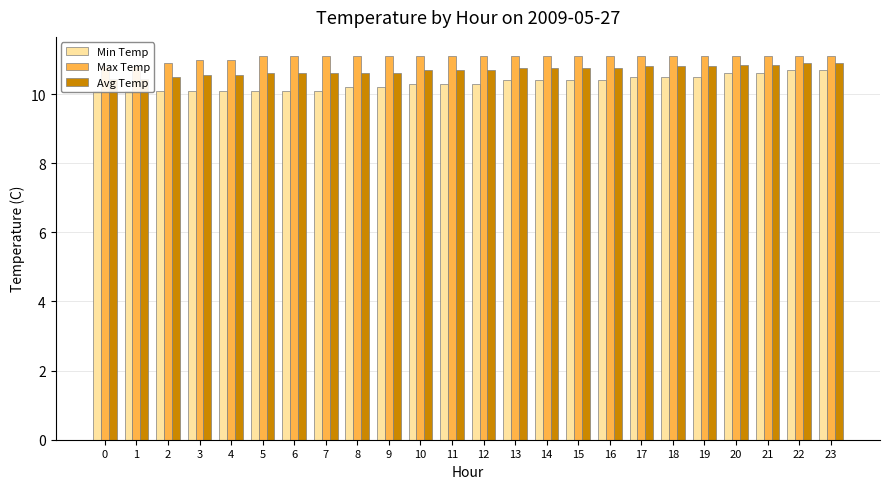

True or false: Min Temp has a value of 2.8 at 7.

False